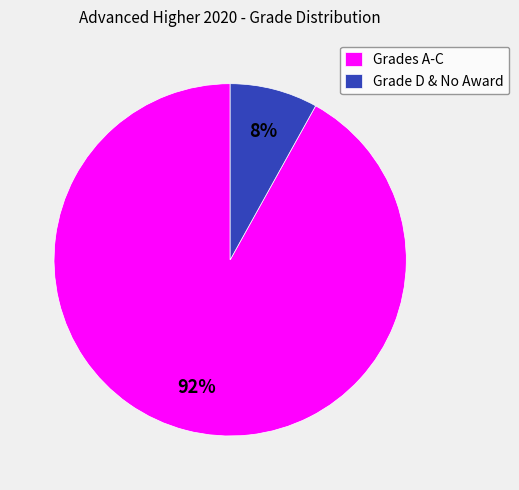

Which slice is the largest?

Grades A-C